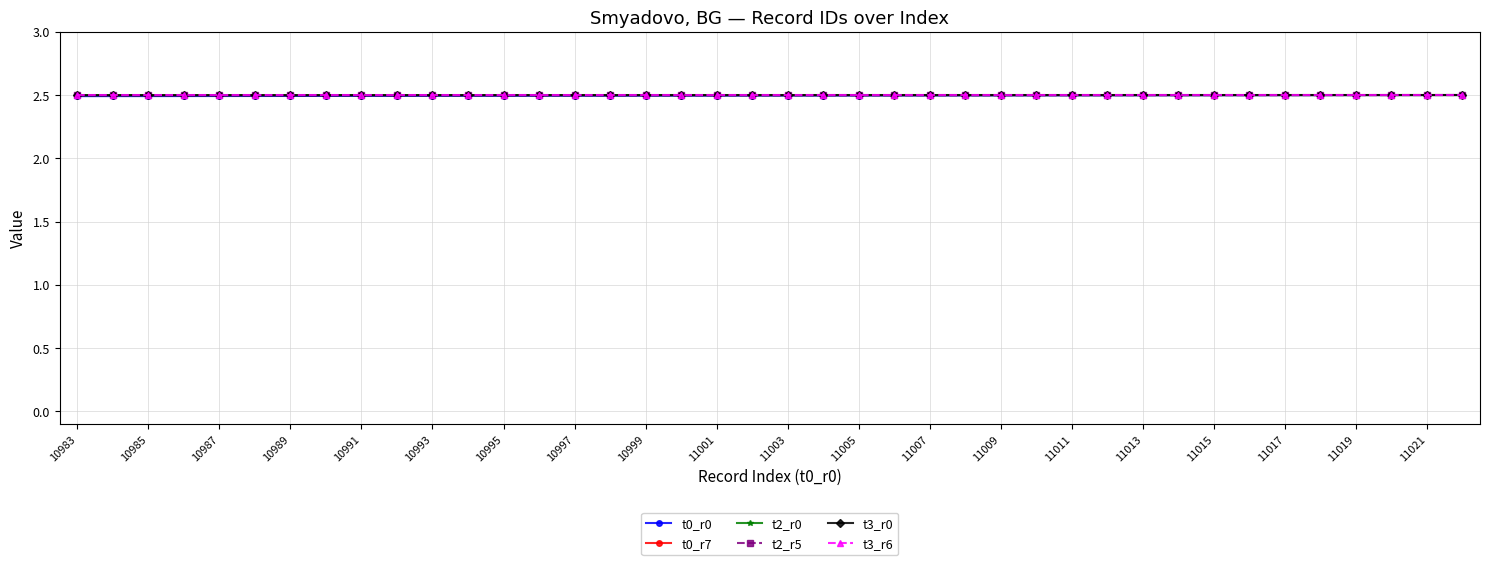

True or false: t2_r5 and t0_r7 intersect in this chart.

False